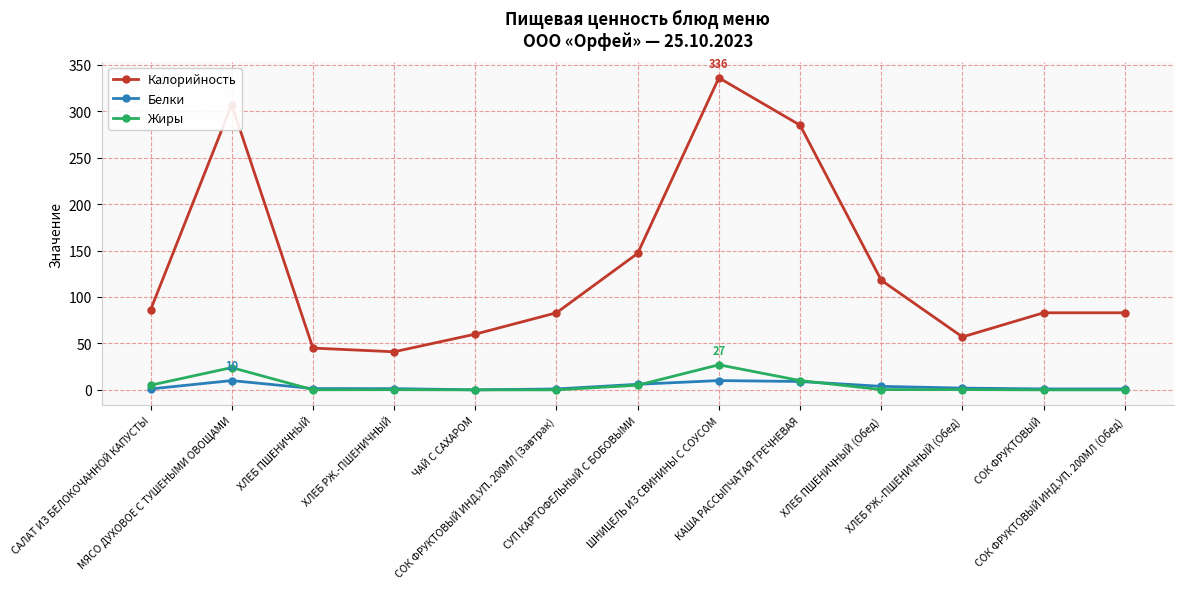

List the series in order of their peak value, highest first.

Калорийность, Жиры, Белки